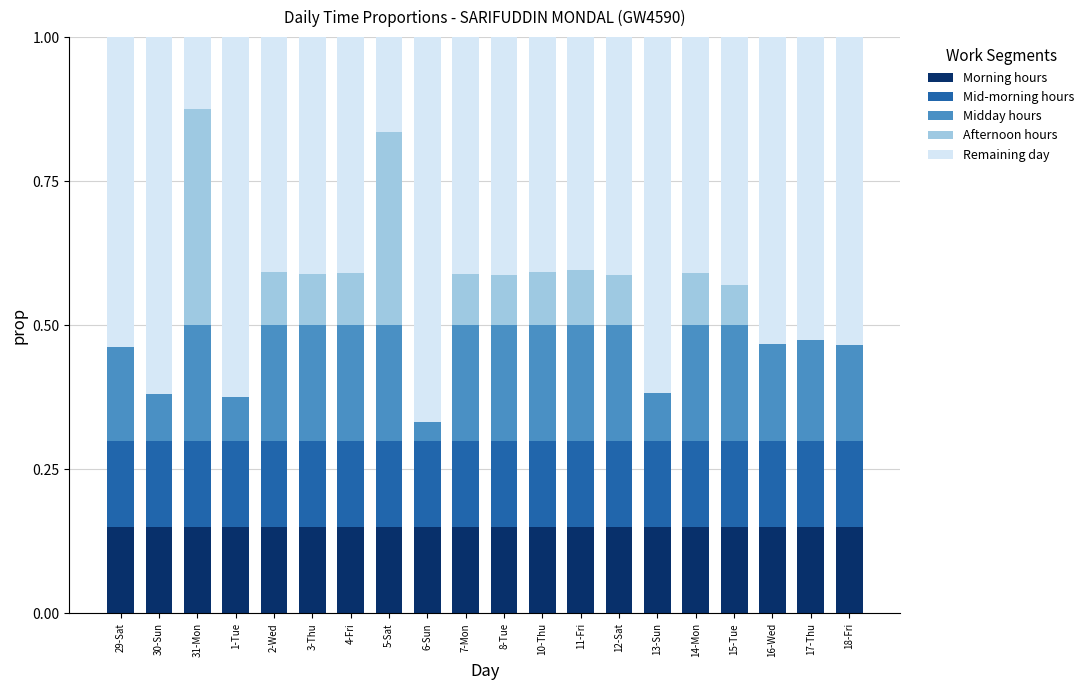

What is the average value of the Midday hours series?

0.2